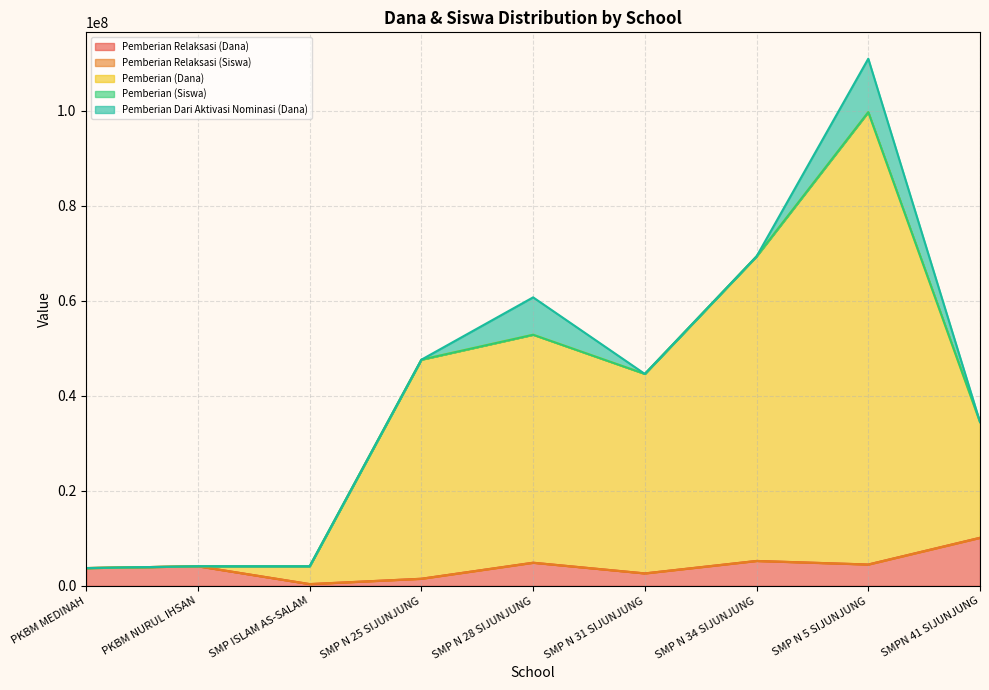

What is the label of the 5th point from the right?

SMP N 28 SIJUNJUNG